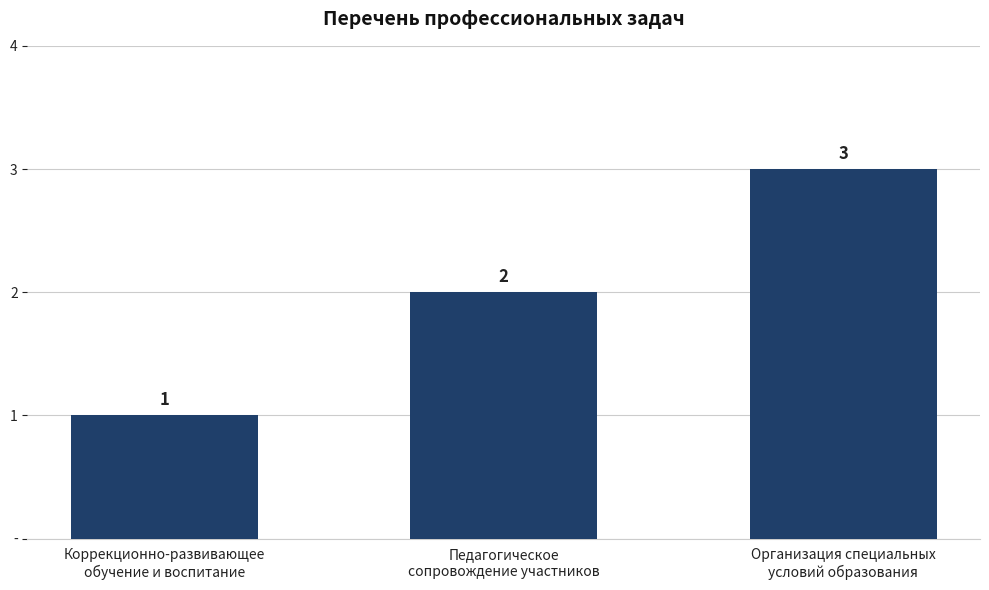

List the labels in order of value, smallest first.

Коррекционно-развивающее
обучение и воспитание, Педагогическое
сопровождение участников, Организация специальных
условий образования